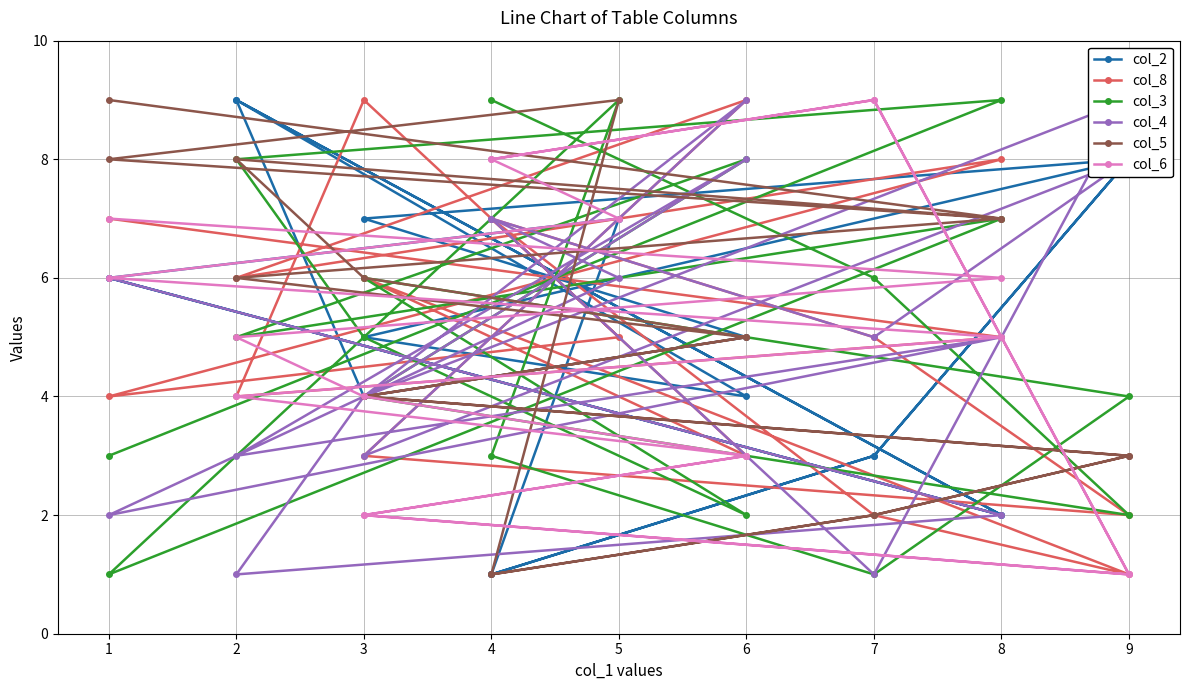

Reading left to right, list all the values displayed in this chart.

col_2: 6	2	9	4	5	7	8	3	1	7	6	2	9	4	5	8	3	1
col_8: 7	5	4	9	3	6	1	2	7	5	4	8	6	9	3	2	5	7
col_3: 3	9	8	5	2	6	4	1	3	9	1	7	5	8	4	2	6	9
col_4: 6	2	1	4	9	3	8	5	7	6	2	5	3	8	4	9	1	7
col_5: 9	7	8	6	5	4	3	2	1	9	8	7	6	5	4	3	2	1
col_6: 7	6	5	4	3	2	1	9	8	7	6	5	4	3	2	1	9	8